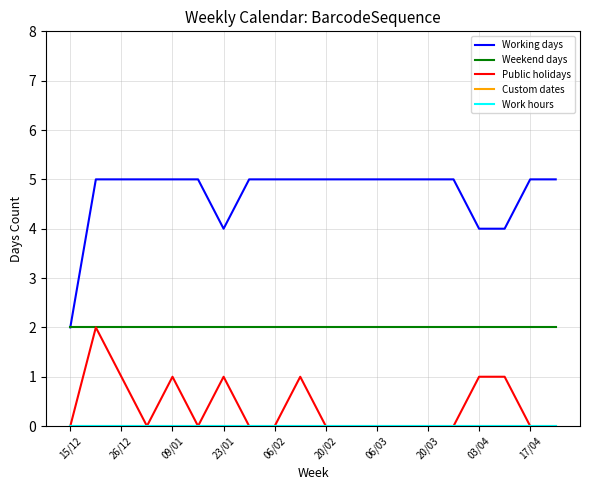

Does the chart have visible grid lines?

Yes